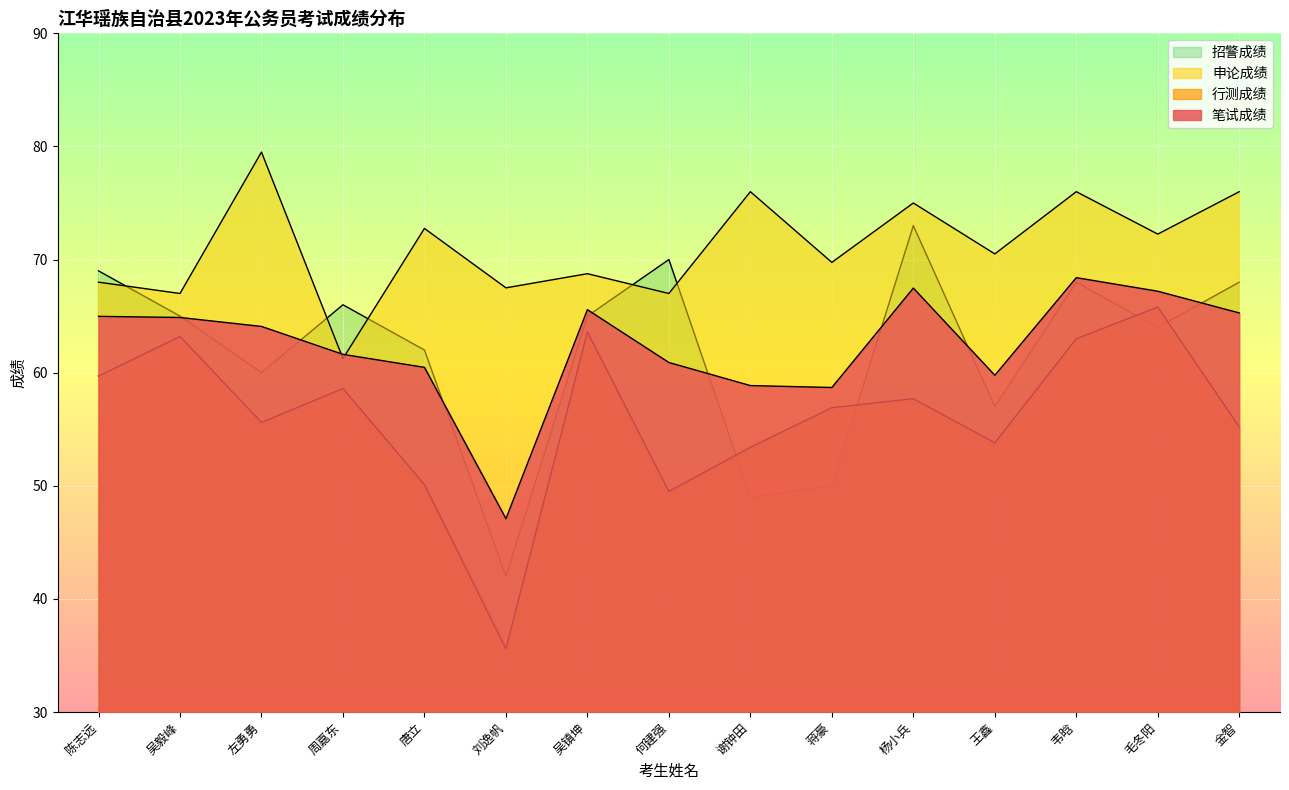

List the series in order of their peak value, highest first.

申论成绩, 招警成绩, 笔试成绩, 行测成绩